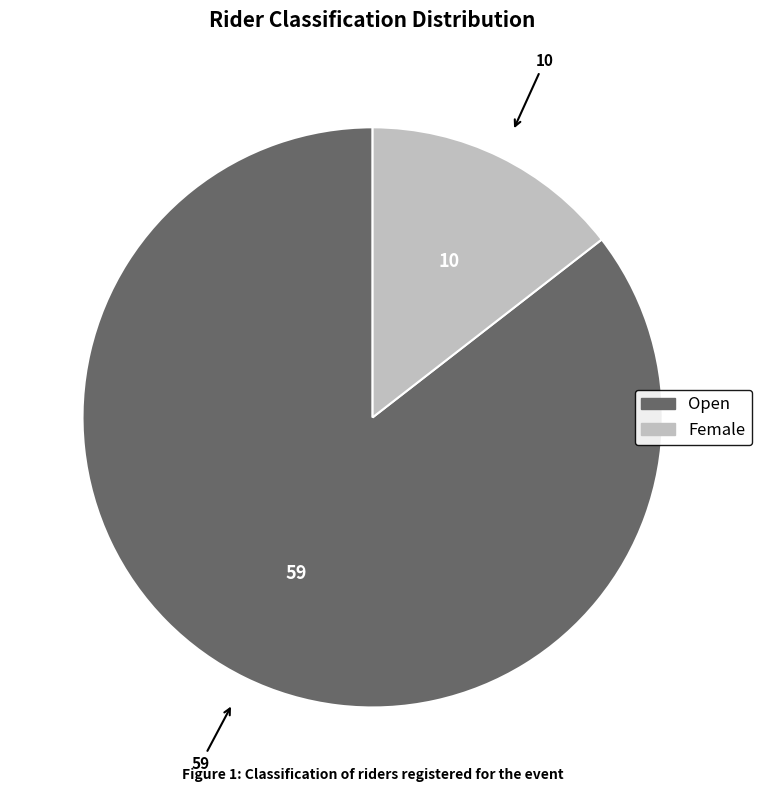

Which category accounts for the majority?

Open